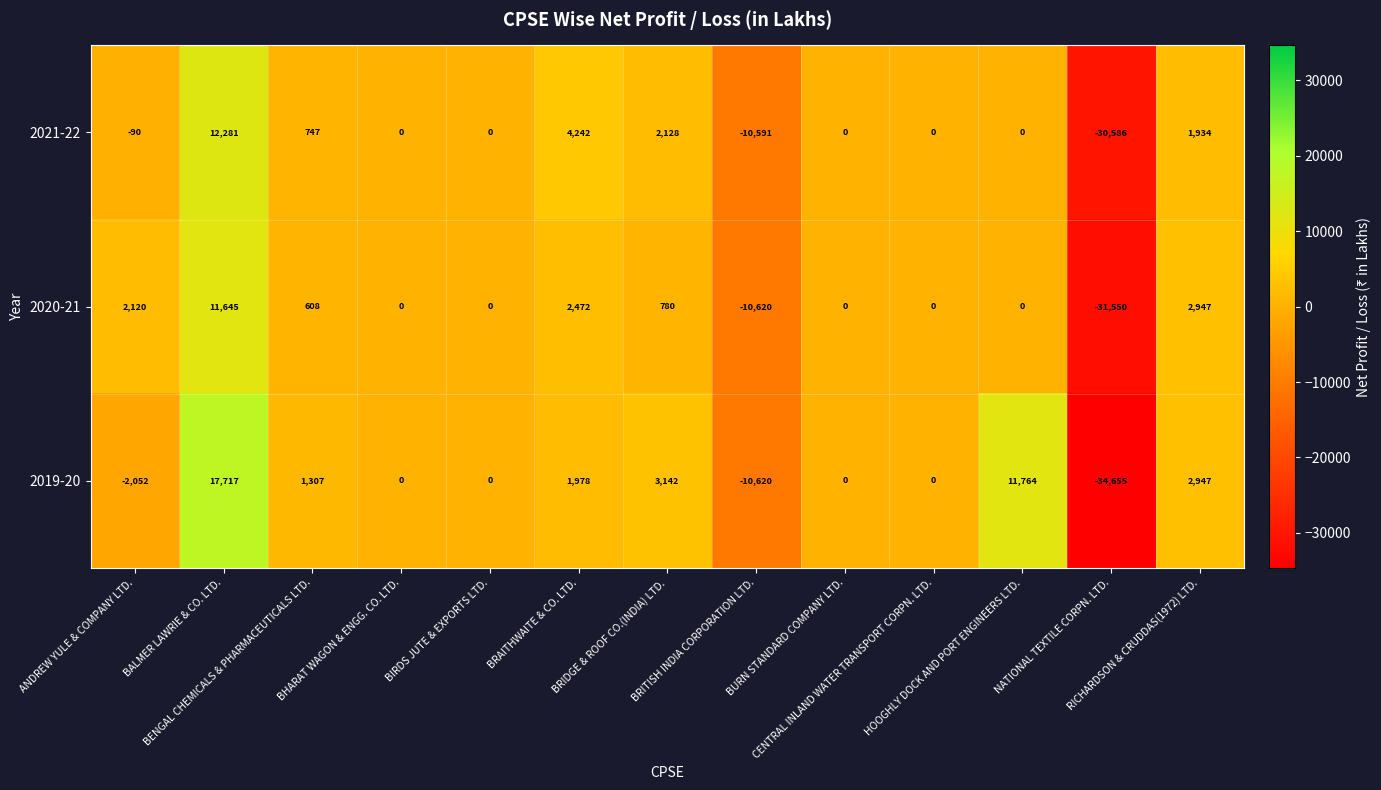

What is the difference between the maximum and second lowest values in the 2019-20 series?

28337